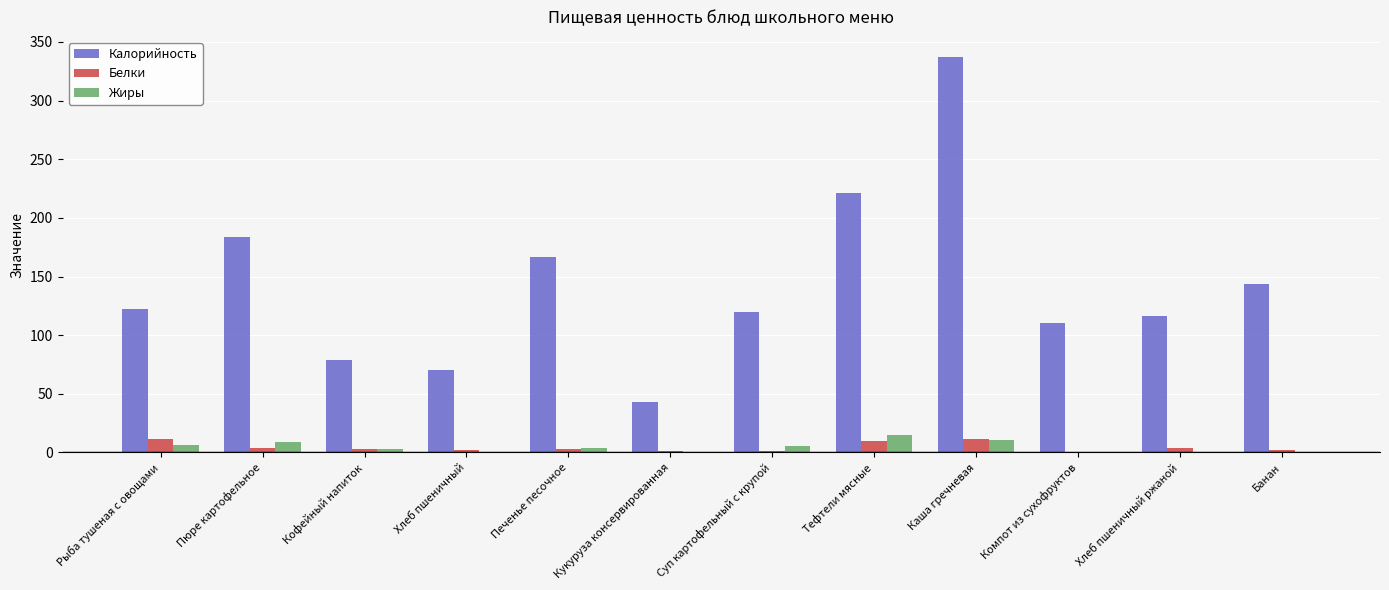

What is the maximum value shown in the chart?

337.4